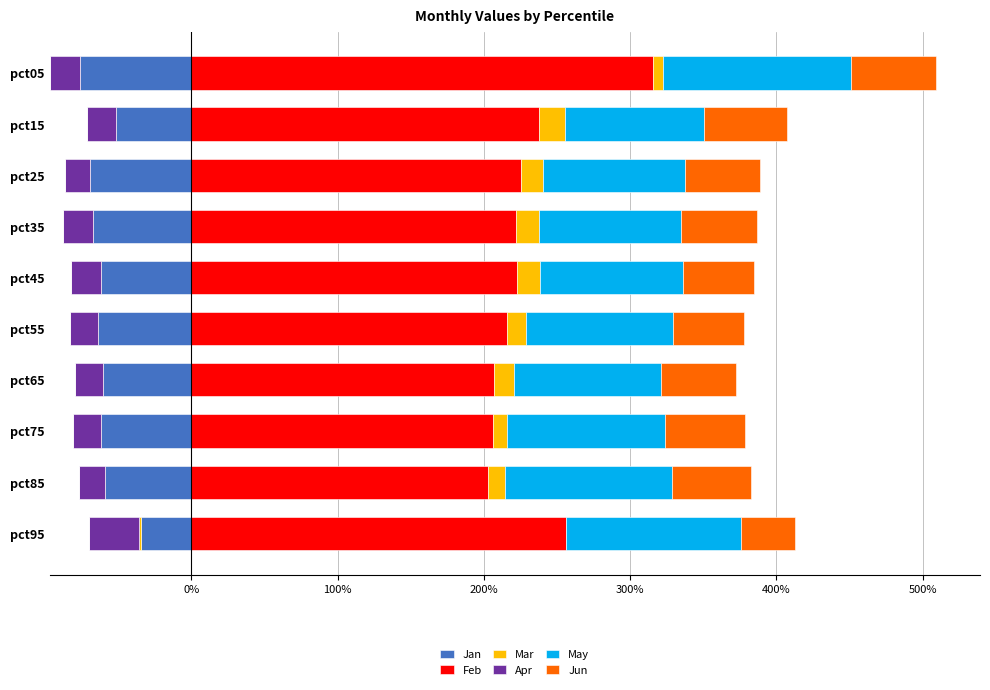

How many bars are there in each group?

6